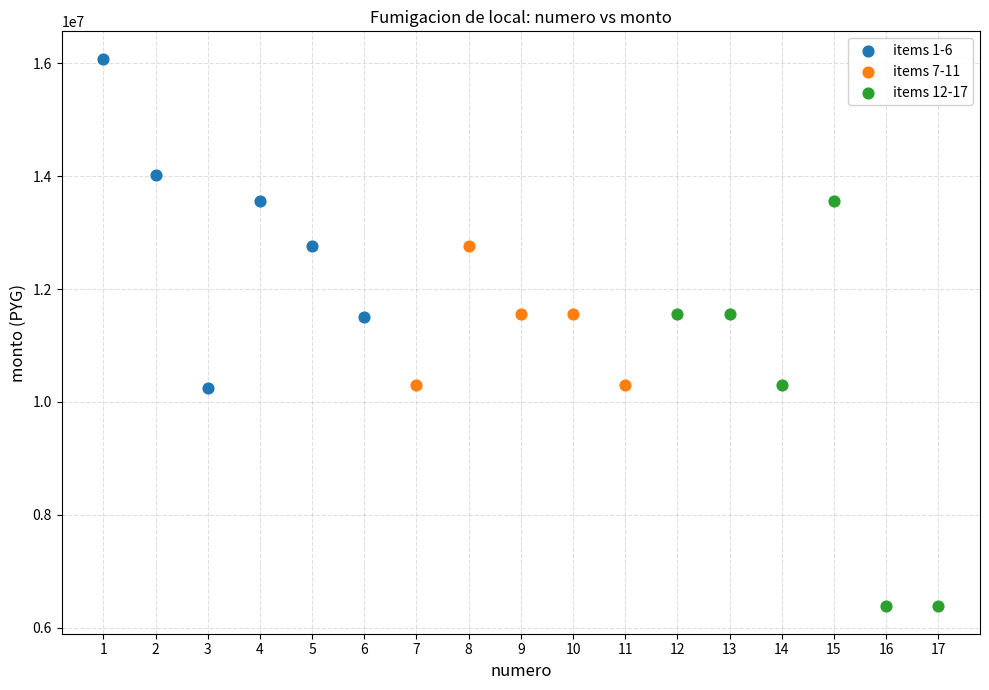

Which series contains the lowest Y value?

items 12-17